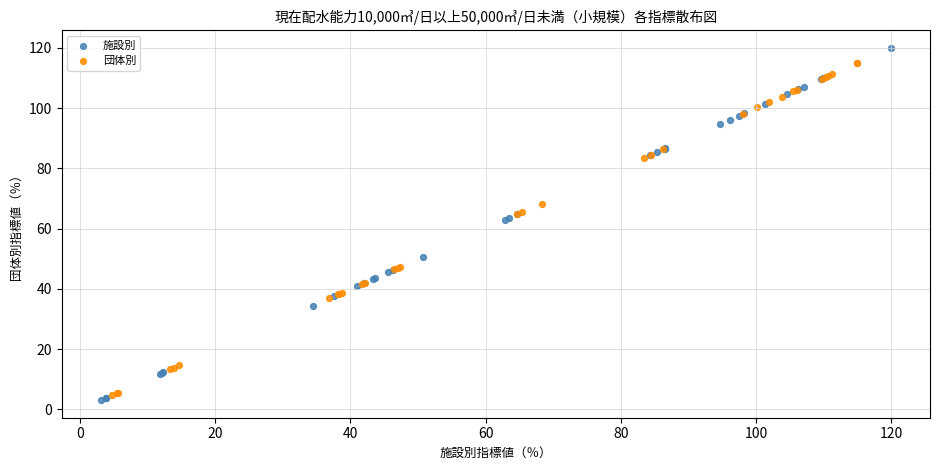

Which series has the widest spread of Y values?

施設別